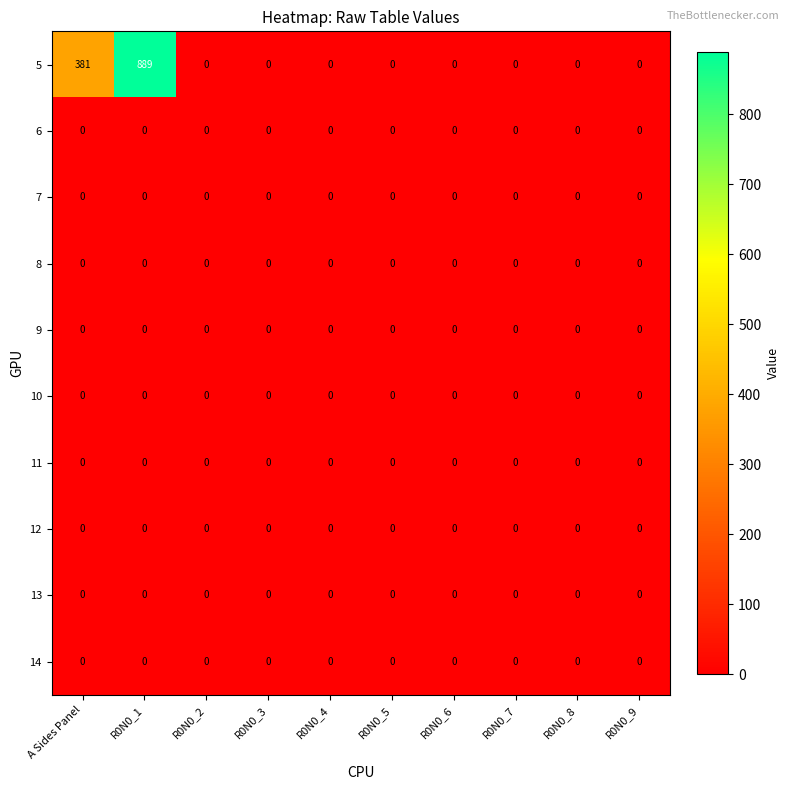

Which series has the largest total across all categories?

5